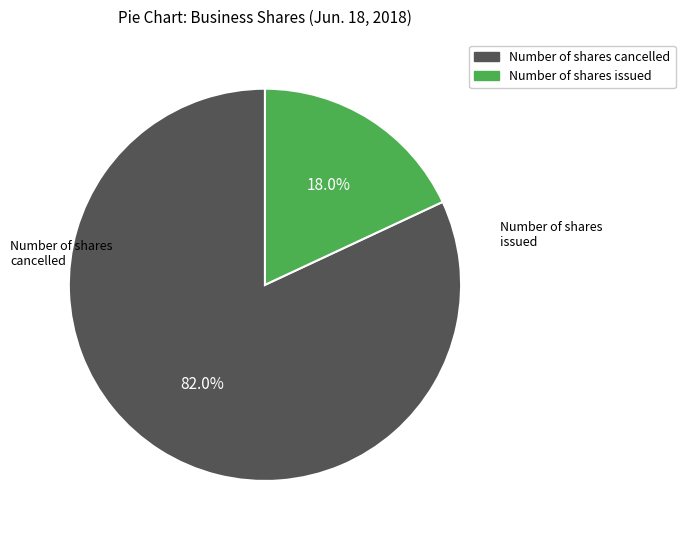

To the nearest percent, what percentage of the pie is Number of shares cancelled?

82%